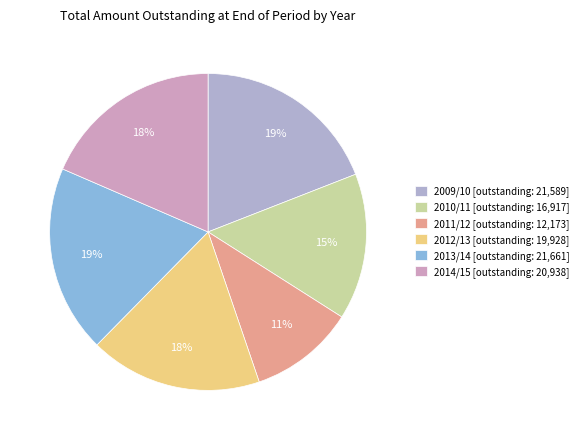

Count the number of slices in the pie.

6